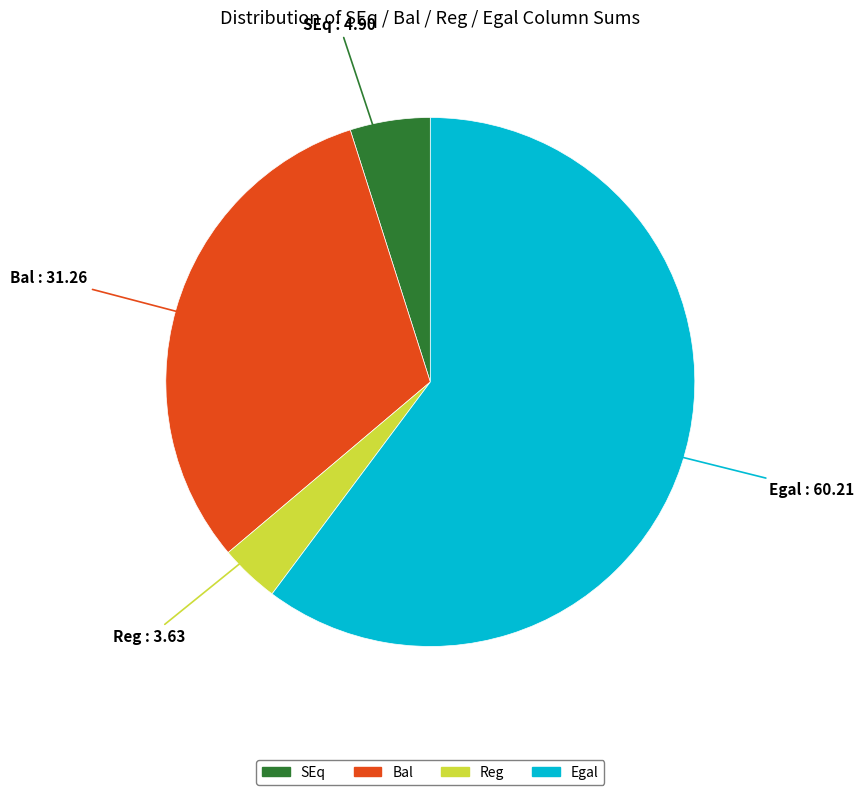

Approximately how many times larger is the value at Reg compared to SEq?

0.7